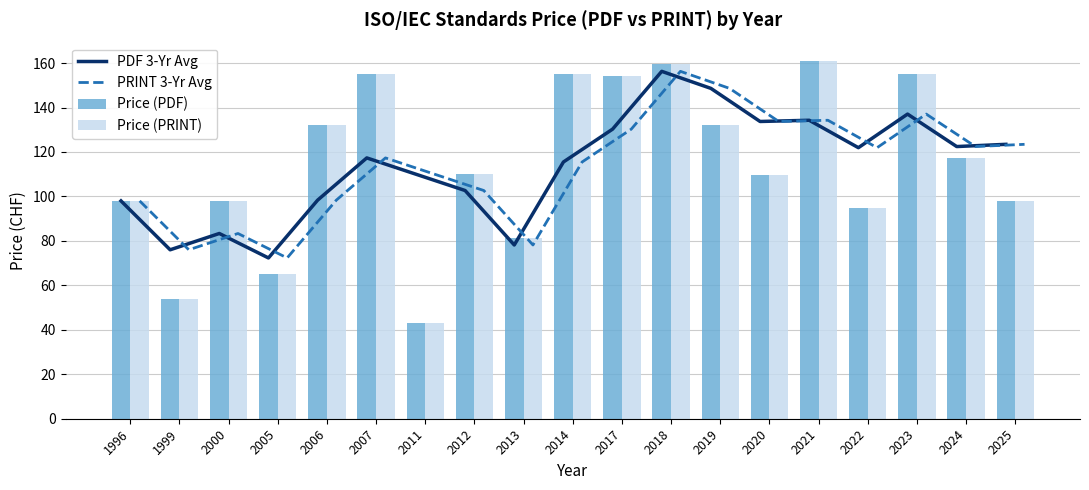

What is the value of the PRINT 3-Yr Avg bar at the 19th from the left?

123.4